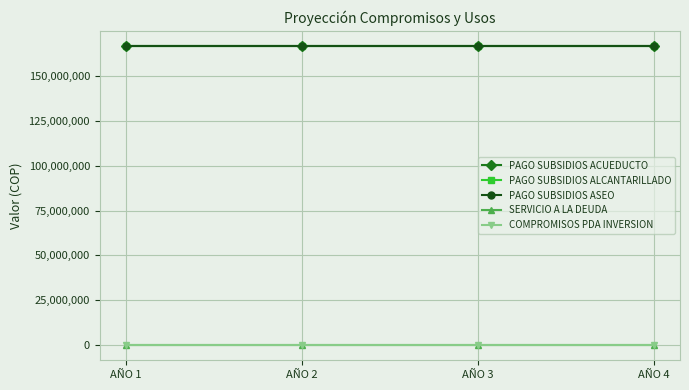

True or false: PAGO SUBSIDIOS ALCANTARILLADO and COMPROMISOS PDA INVERSION cross at least once.

False